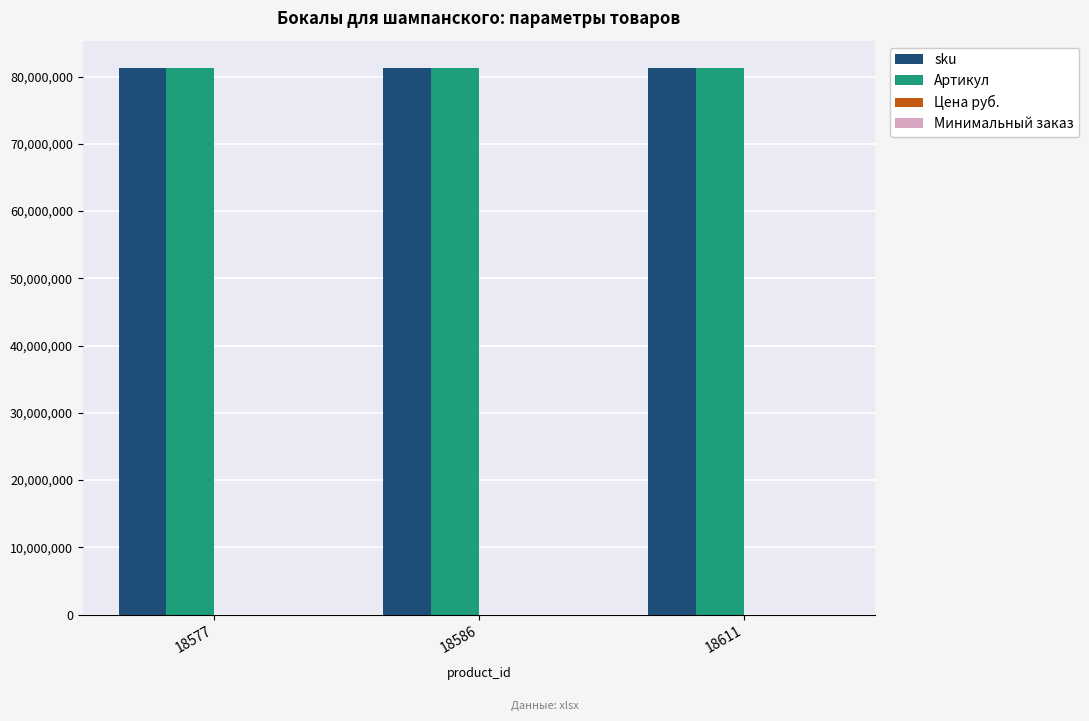

What is the approximate value of Артикул at 18577?

81262033